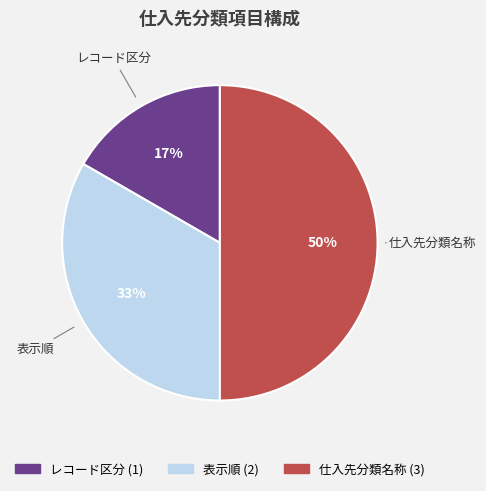

How many segments does this pie chart have?

3